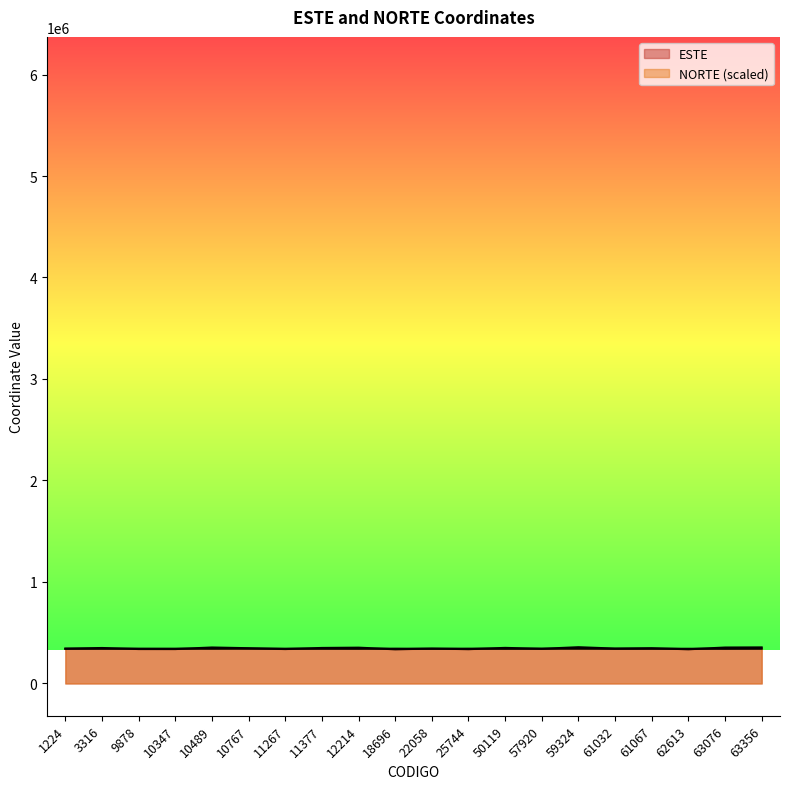

How many categories are shown in the chart?

20